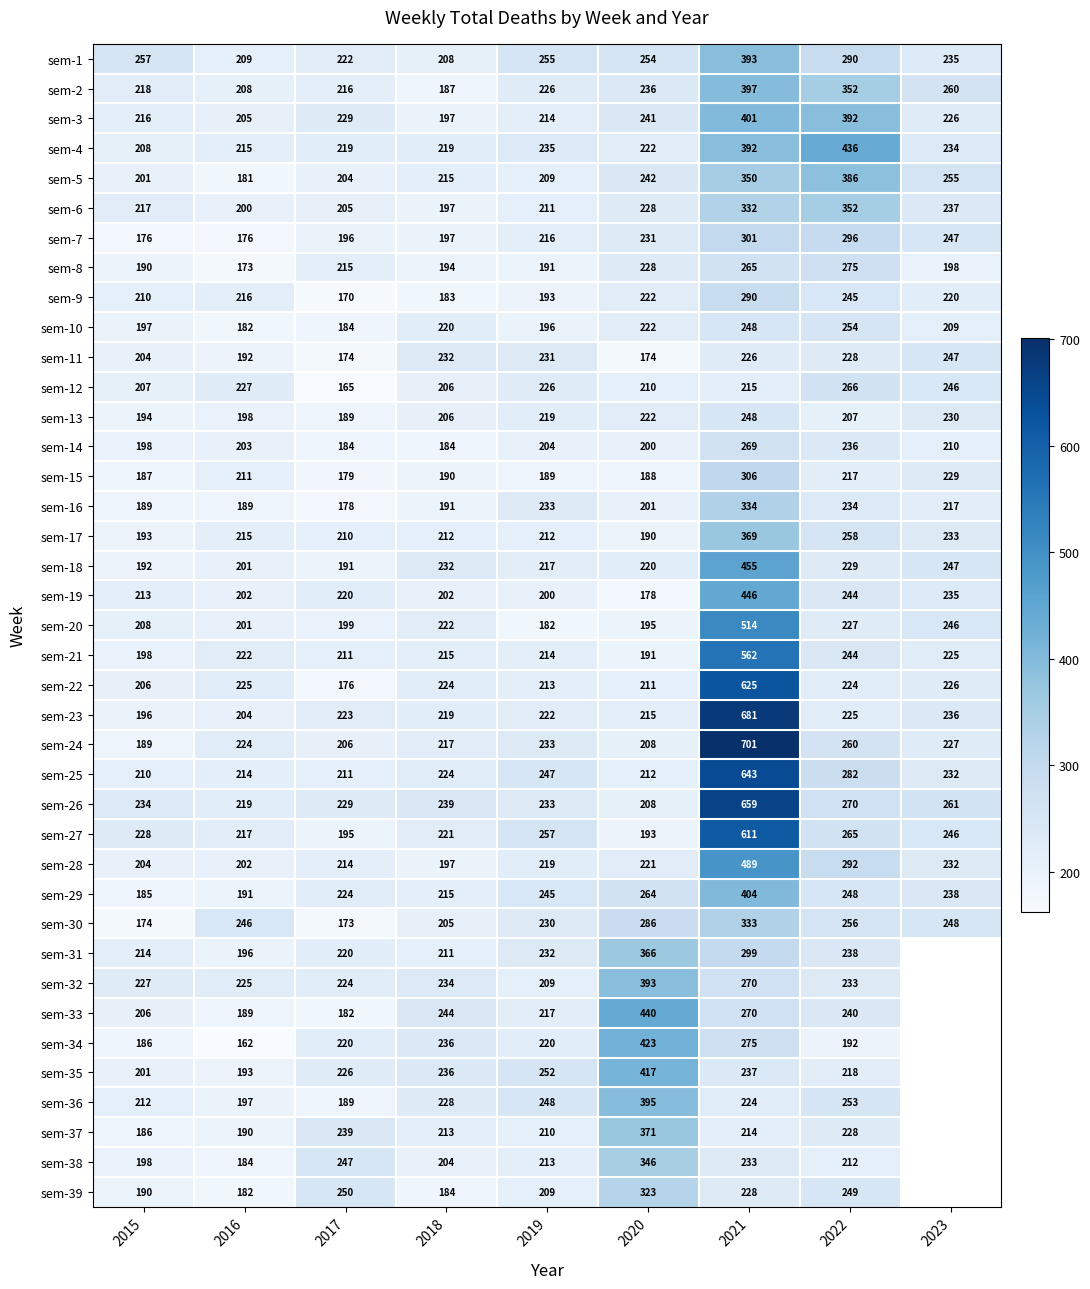

What is the sum of all sem-20 values?

2194